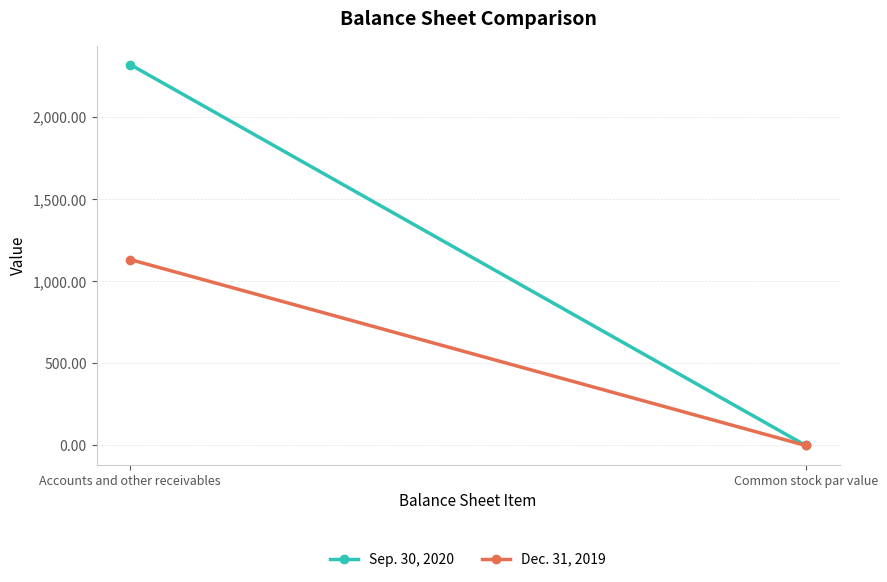

What is the difference between the Sep. 30, 2020 values at Common stock par value and Accounts and other receivables?

2319.0